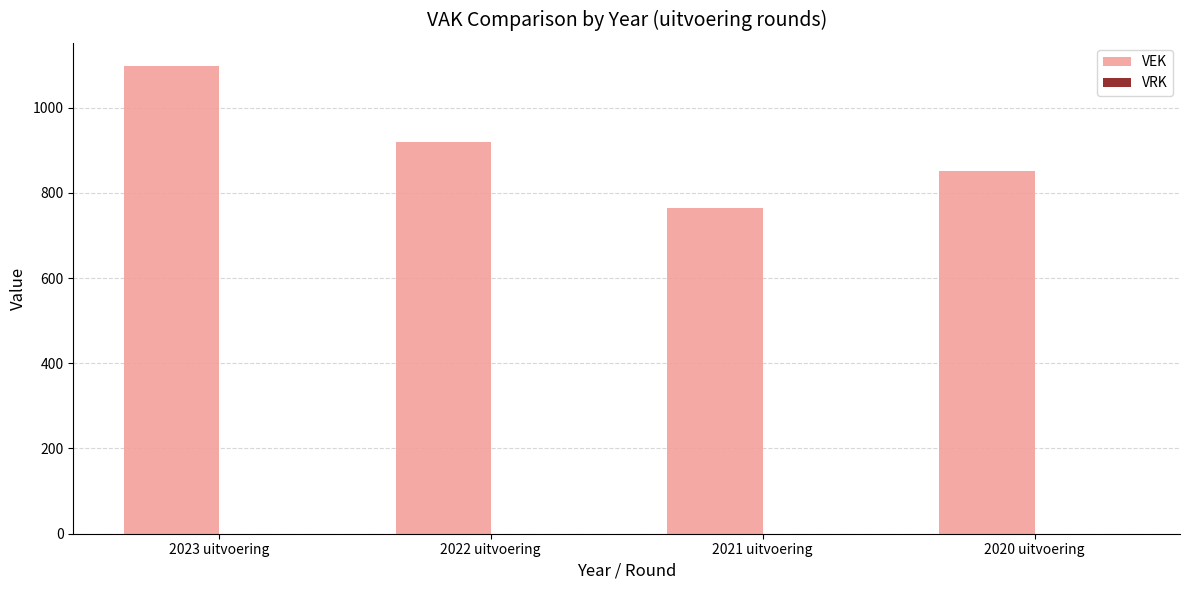

Reading left to right, transcribe all the data shown in this chart.

1097	918	764	850